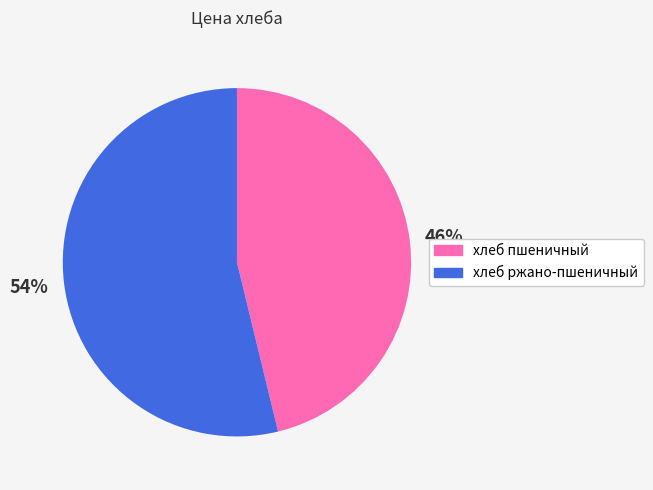

Is there a majority slice in this chart?

Yes